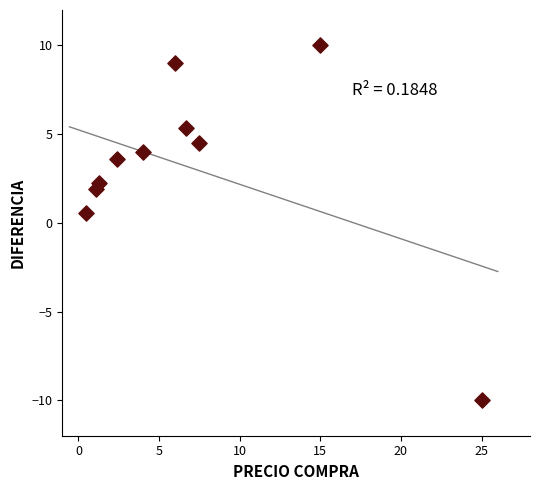

What is the average Y value?

3.1